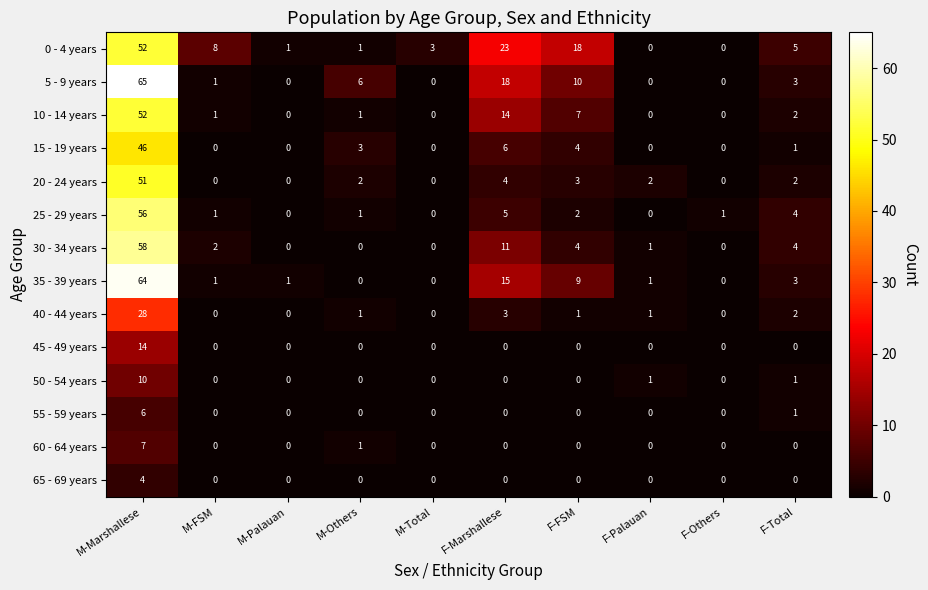

Is it true that 60 - 64 years equals 0 at M-Total?

True